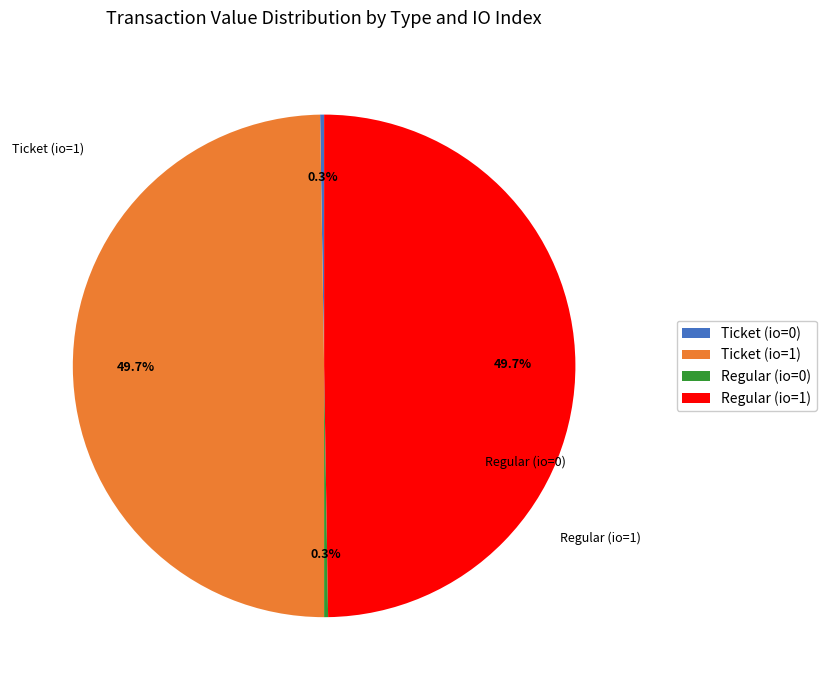

To the nearest percent, what percentage of the pie is Regular (io=1)?

50%